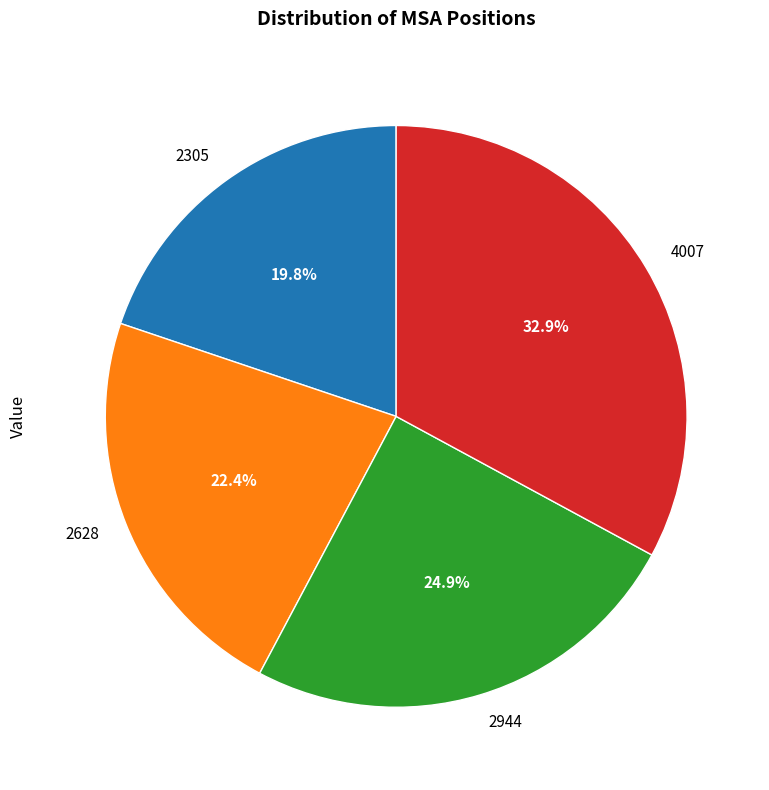

Approximately how many times larger is the value at 2944 compared to 4007?

0.8